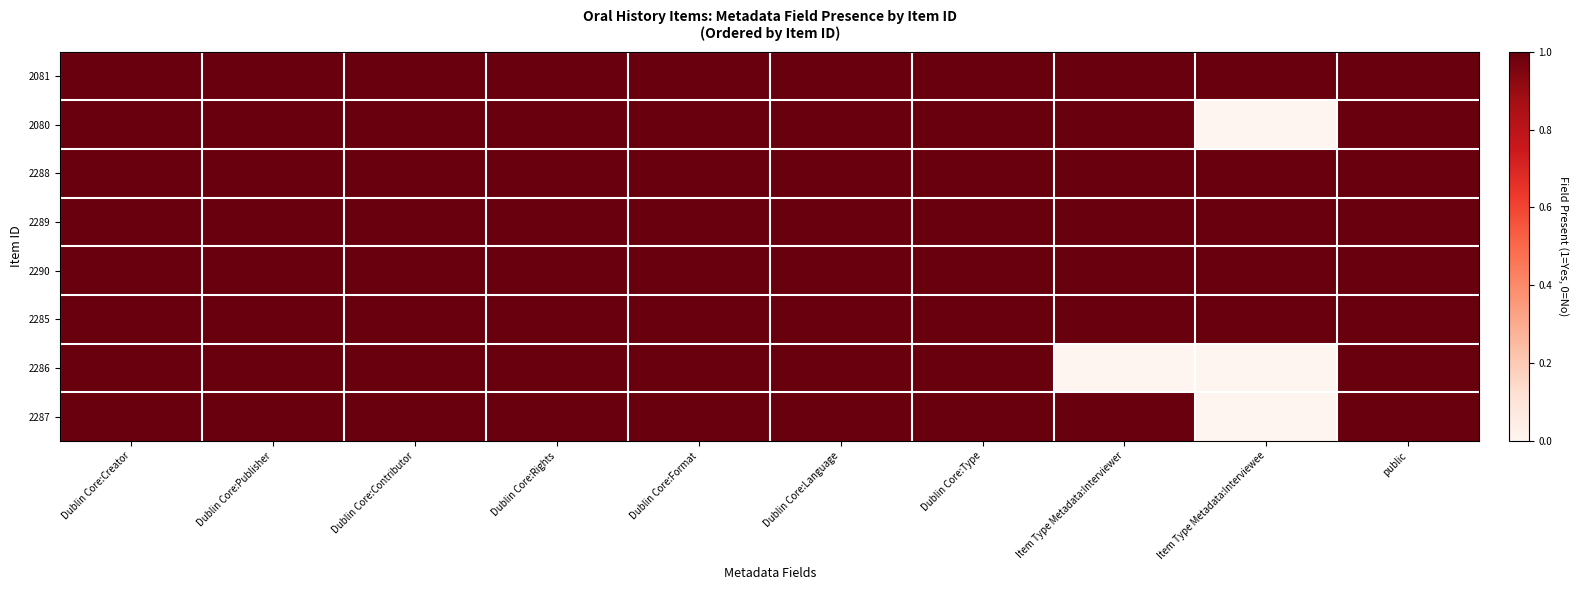

At which category is the sum across all series the highest?

Dublin Core:Creator